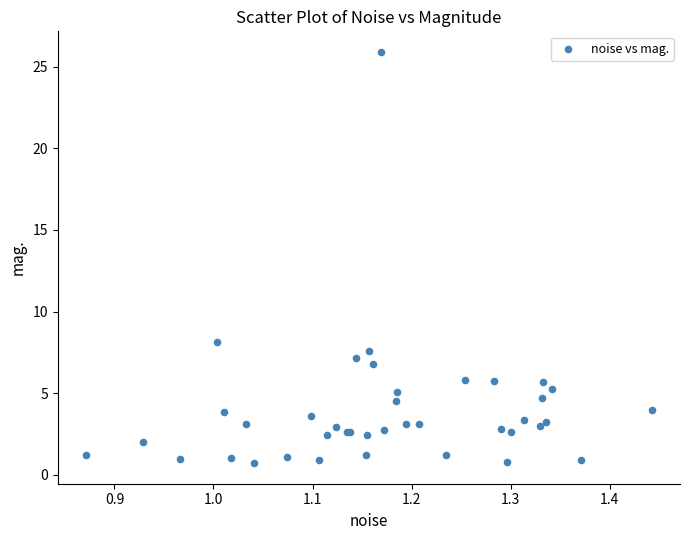

What Y value in the scatter plot is closest to 13?

8.1